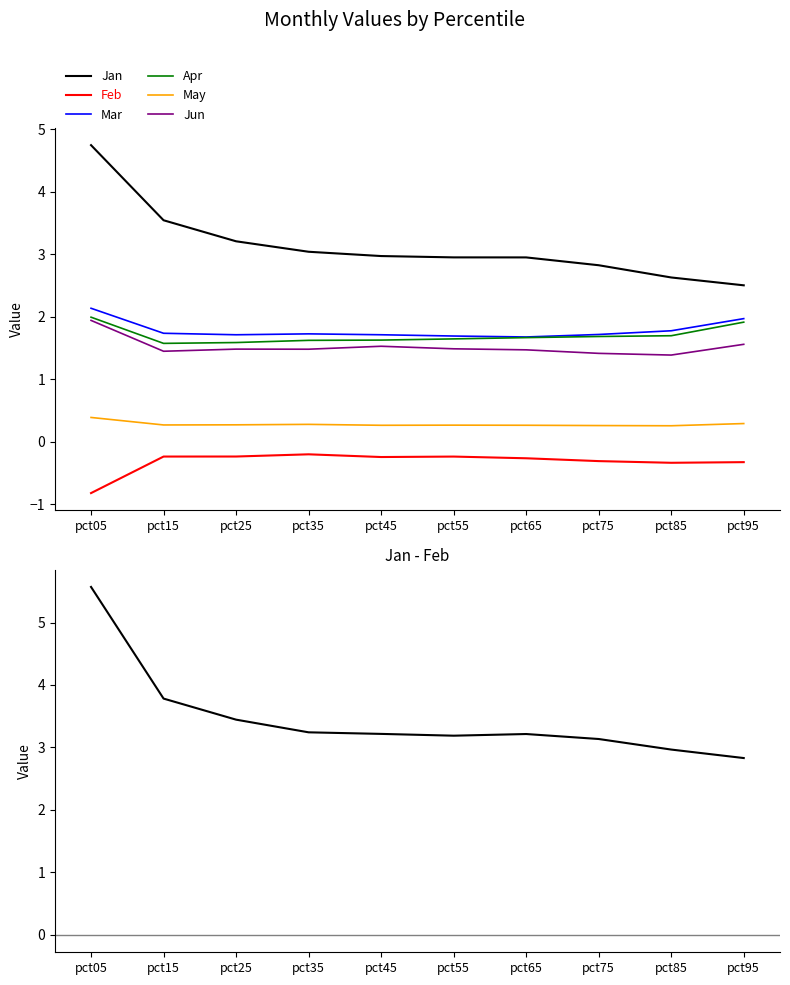

What is the difference between the maximum and second lowest values in the Apr series?

0.4